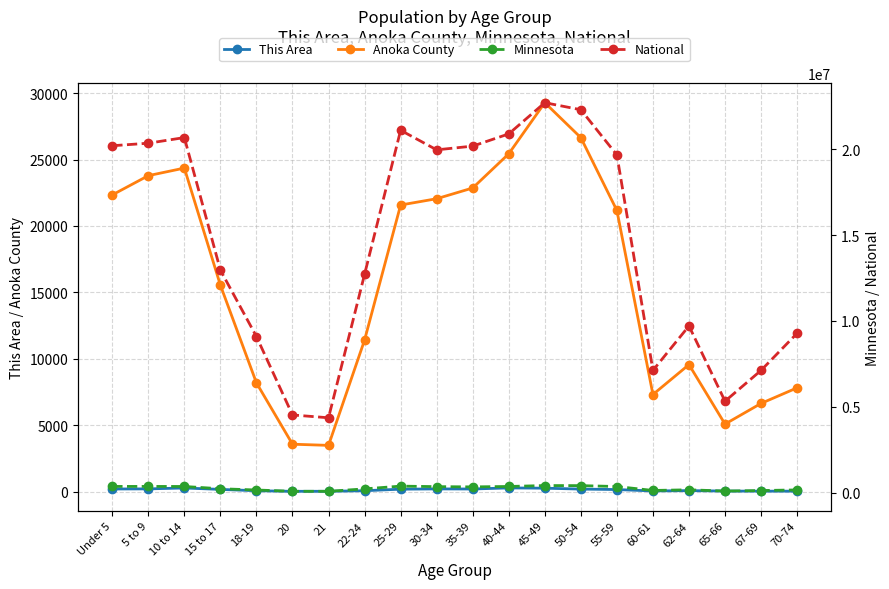

Which category has the highest value across all series?

45-49